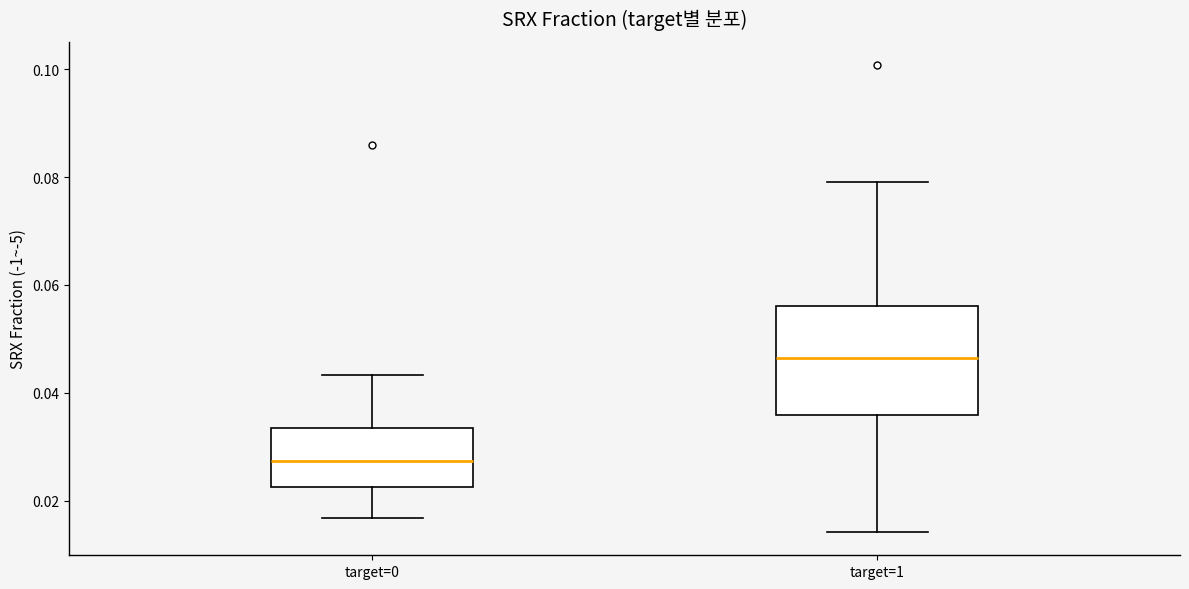

Reading left to right, transcribe this box plot: for each box, give where its median line is, the range the box spans, and where its two whiskers end, as read against the y-axis. The values are not printed on the chart, so give them approximately, as read against the axis.

target=0: median 0.028, box 0.022 to 0.034, whiskers 0.016 to 0.044
target=1: median 0.046, box 0.036 to 0.056, whiskers 0.014 to 0.080